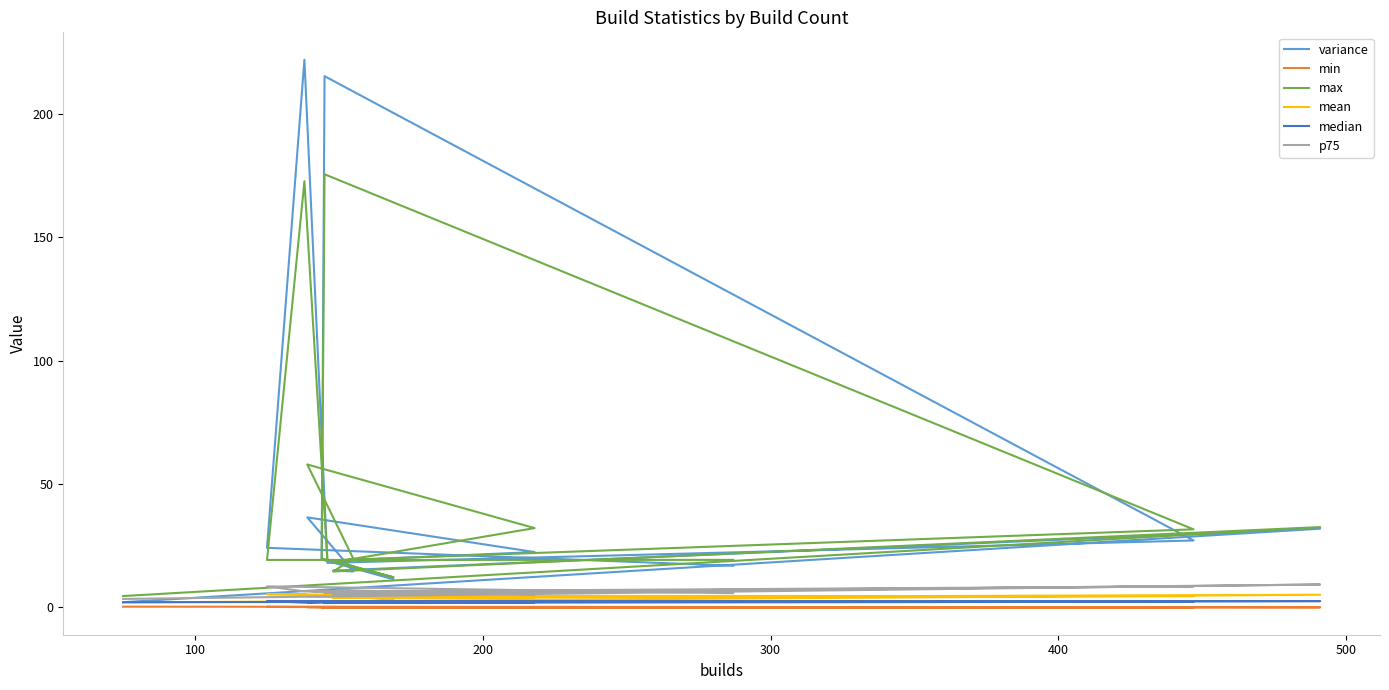

Is it true that median equals 1.0 at 600?

False